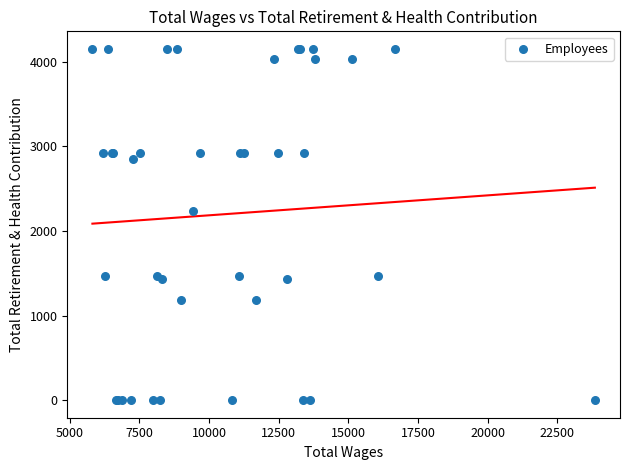

What Y value in the scatter plot is closest to 2075?

2237